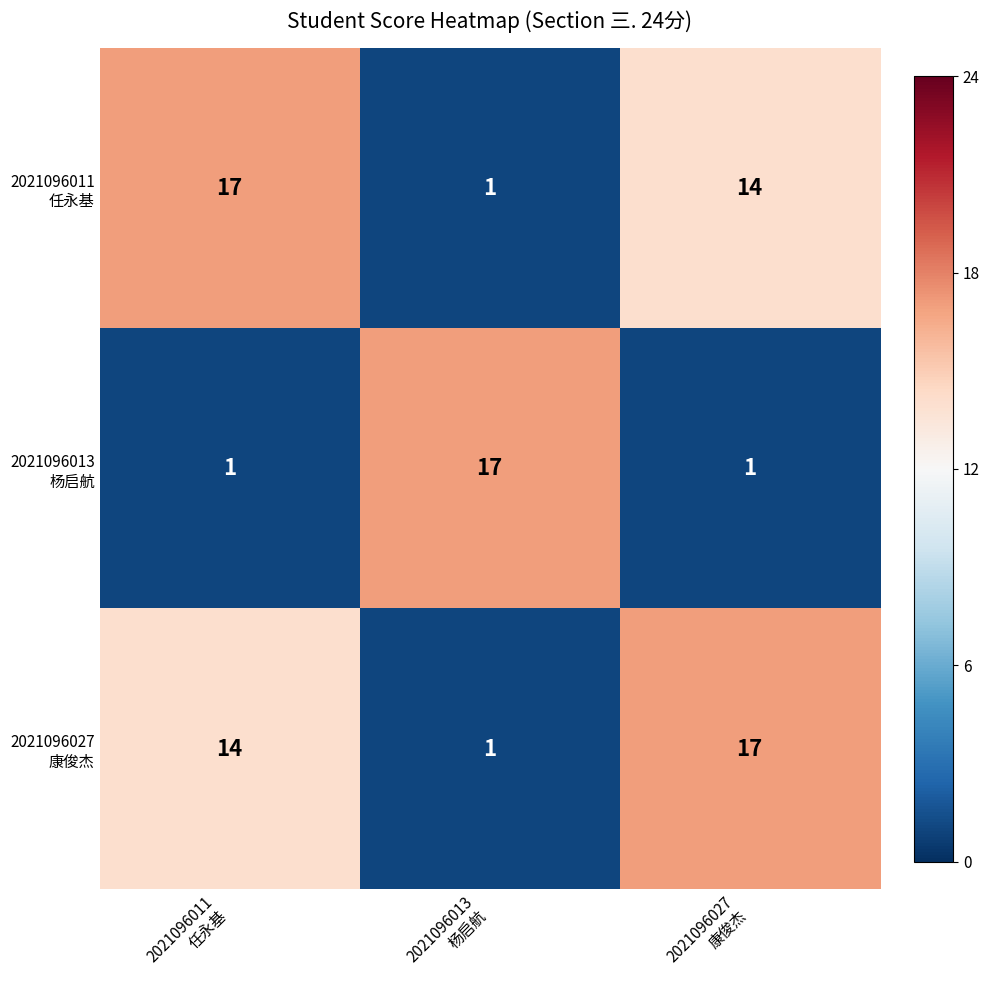

At how many categories does at least one series exceed 9?

3